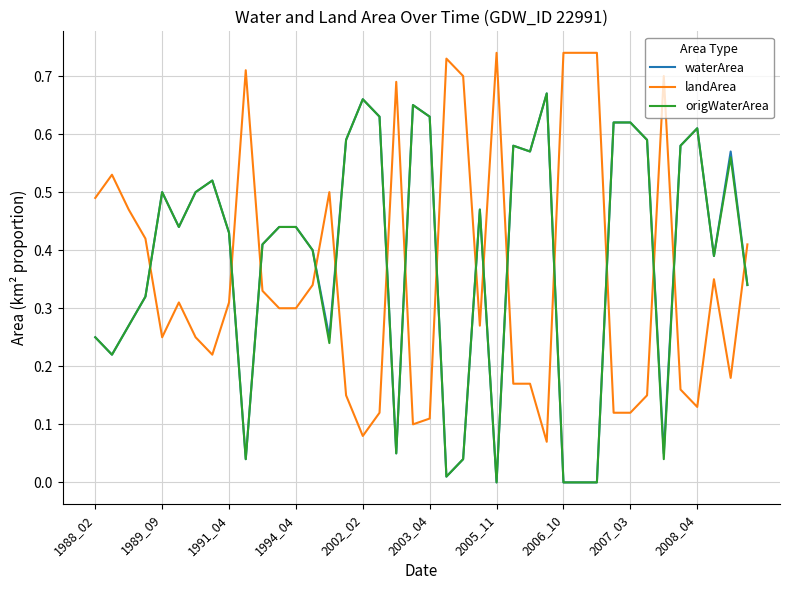

After their last crossing, which series has the higher values: landArea or origWaterArea?

landArea